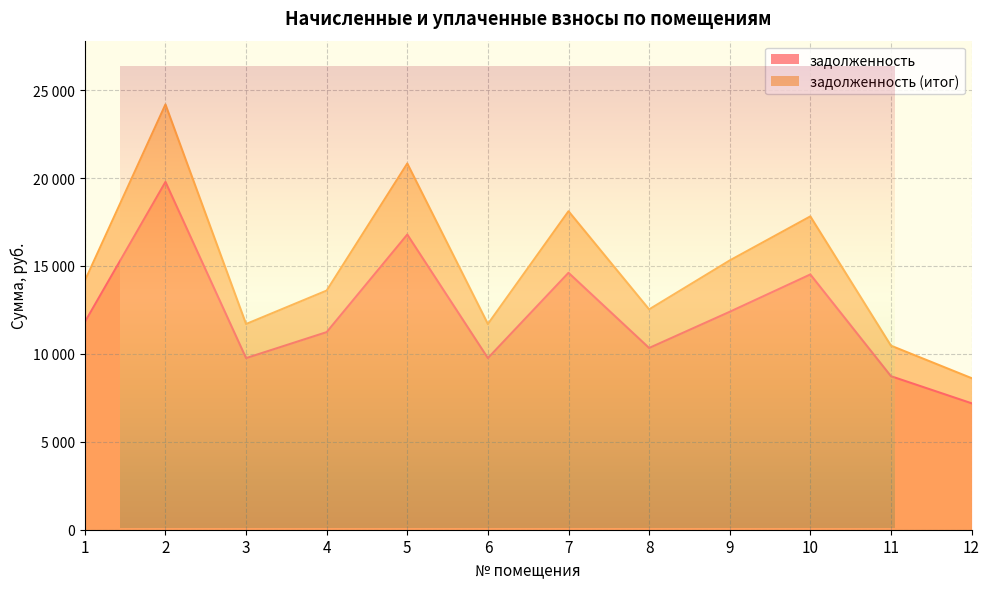

True or false: задолженность has more than 2 interior local peaks.

True